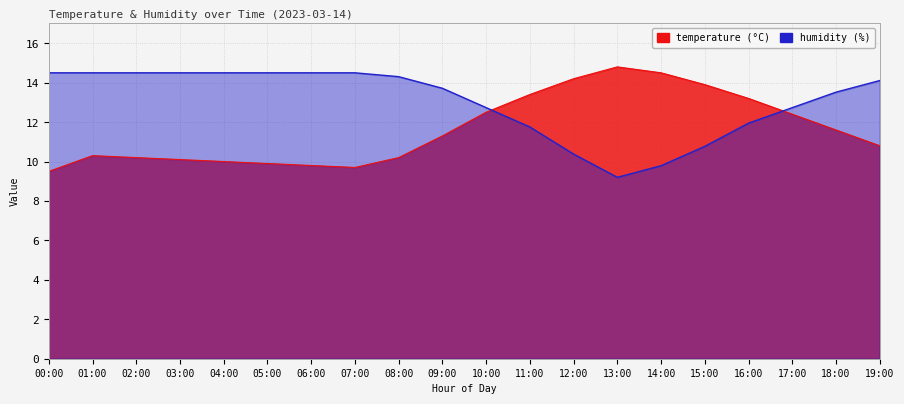

Rank the series by their maximum value, from lowest to highest.

humidity, temperature